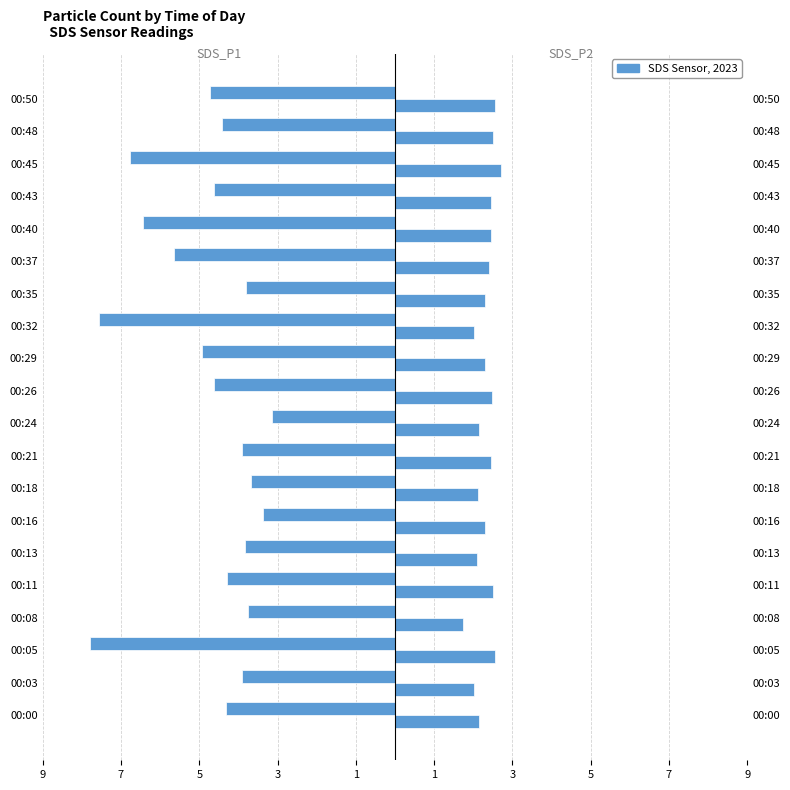

The value of SDS_P1 at 00:13 is -6.7. True or false?

False